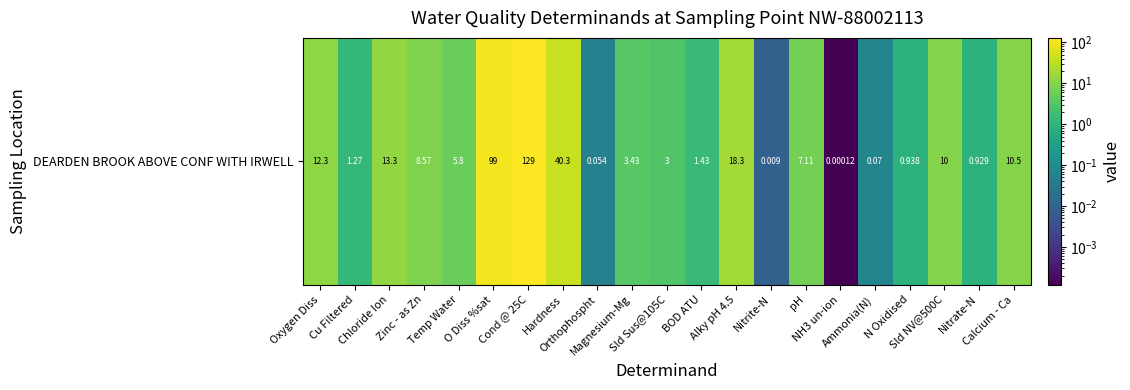

How many values are below 5?

10